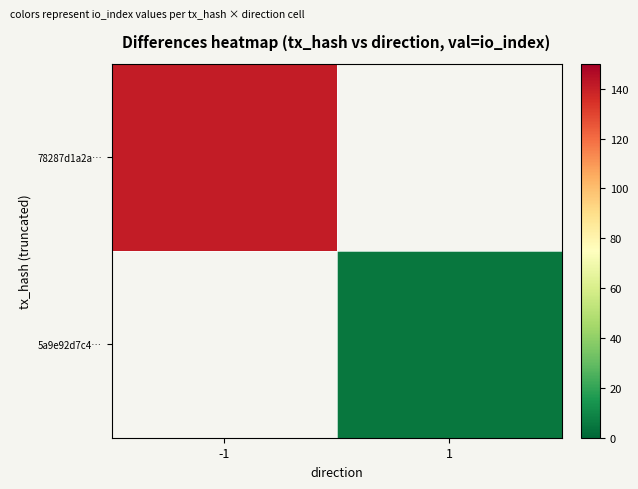

Between 1 and -1, which is larger?

-1